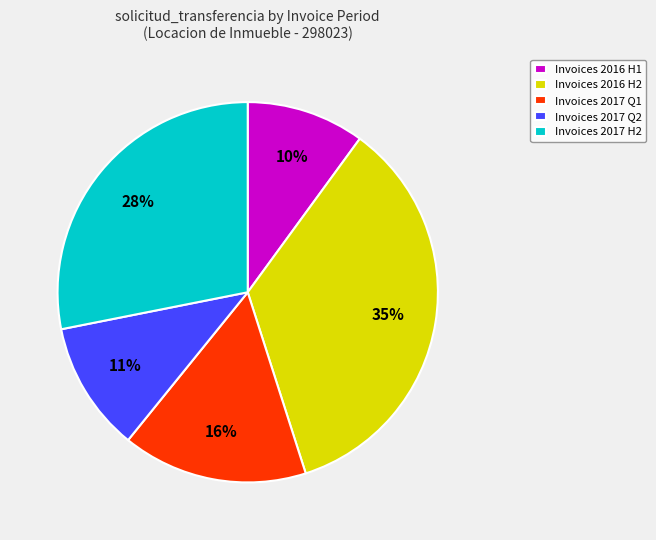

To the nearest percent, what portion does Invoices 2016 H2 represent?

35%